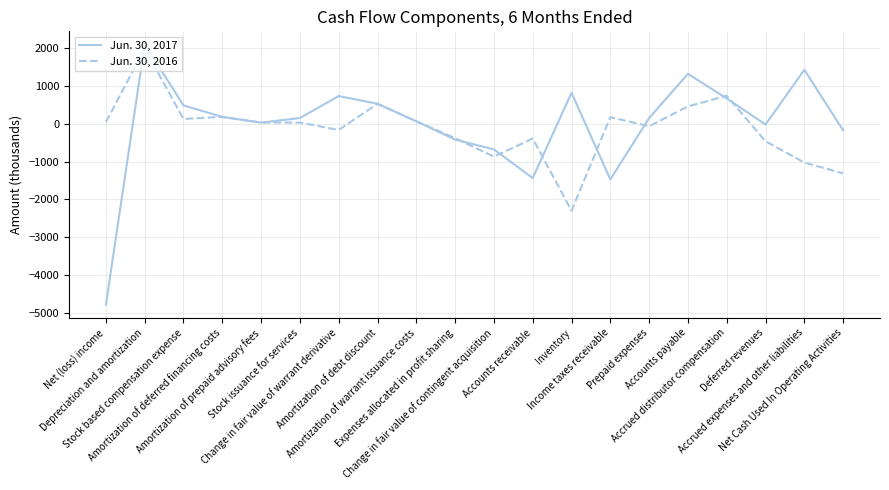

Which series has the largest range (max minus min)?

Jun. 30, 2017